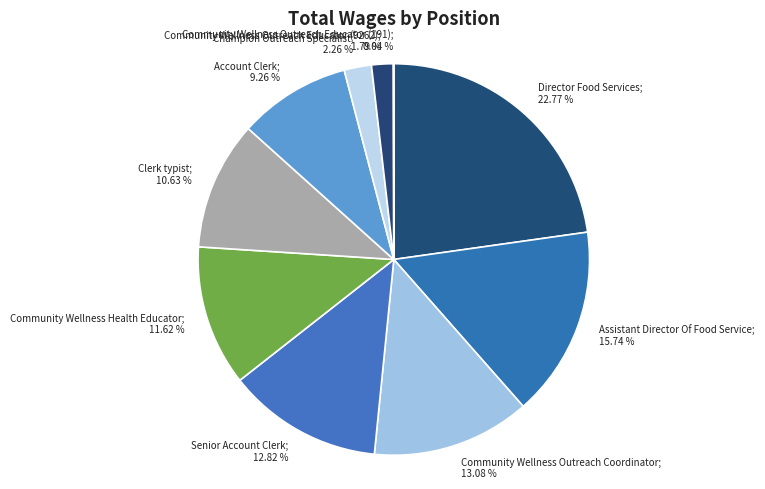

To the nearest percent, what is the difference between the Clerk typist and Senior Account Clerk slice percentages?

2%